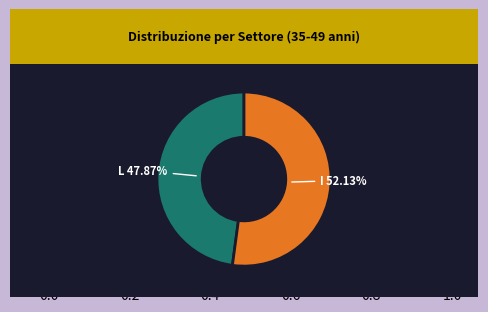

Does any single category account for the majority?

Yes